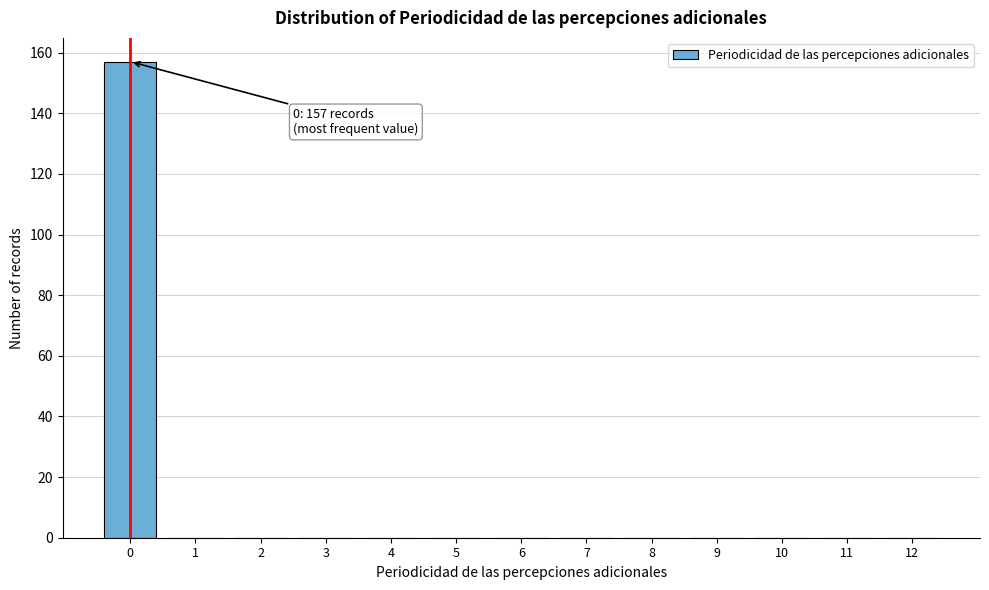

Over which range of the x-axis is the bar tallest?

-0.5 to 0.5